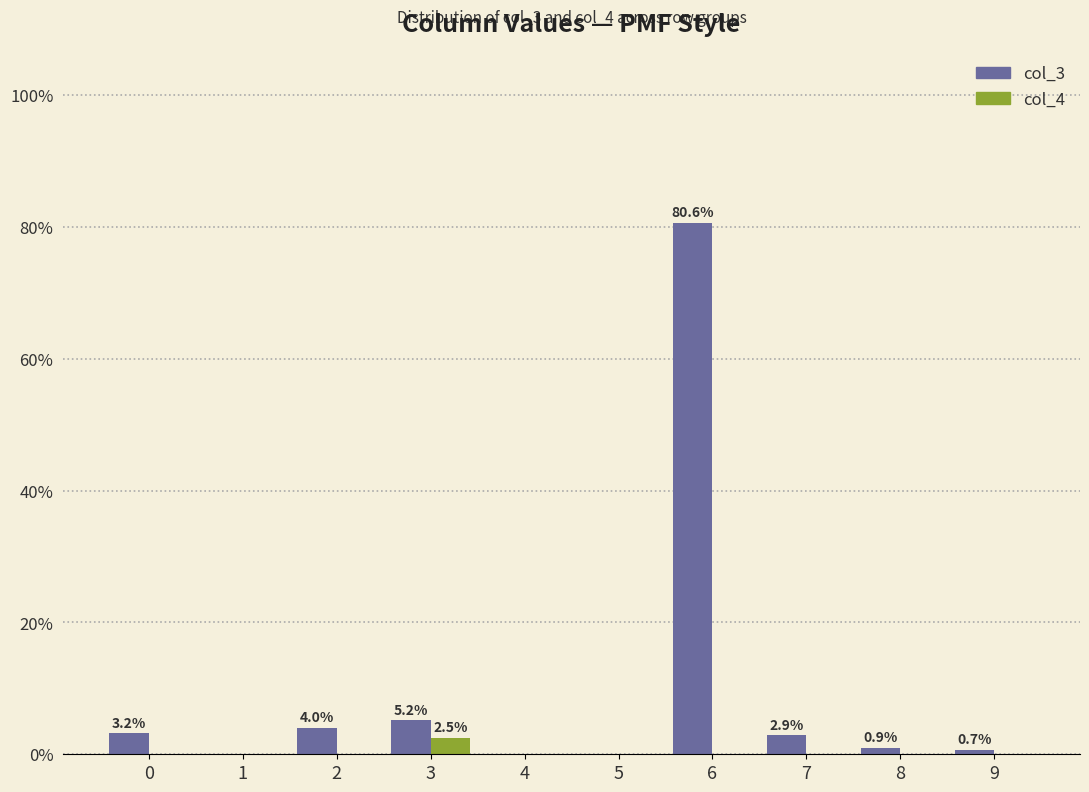

What are all the series names shown in the legend?

col_3, col_4